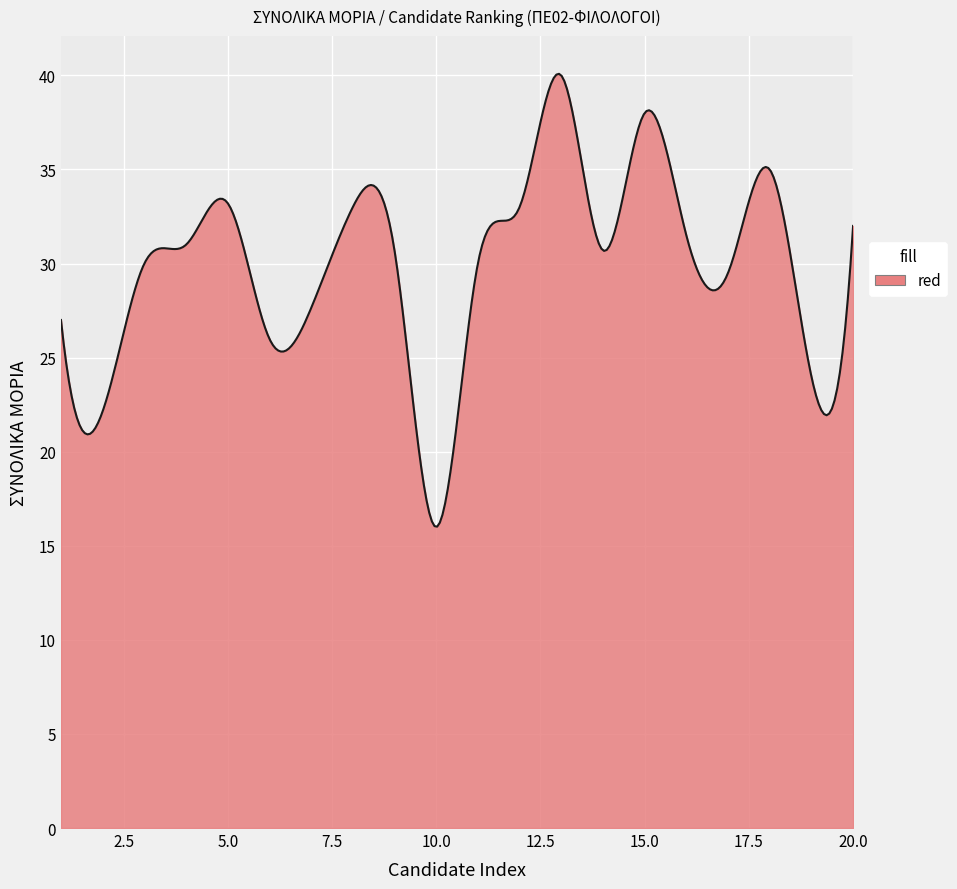

What is the maximum value shown in the chart?

40.1